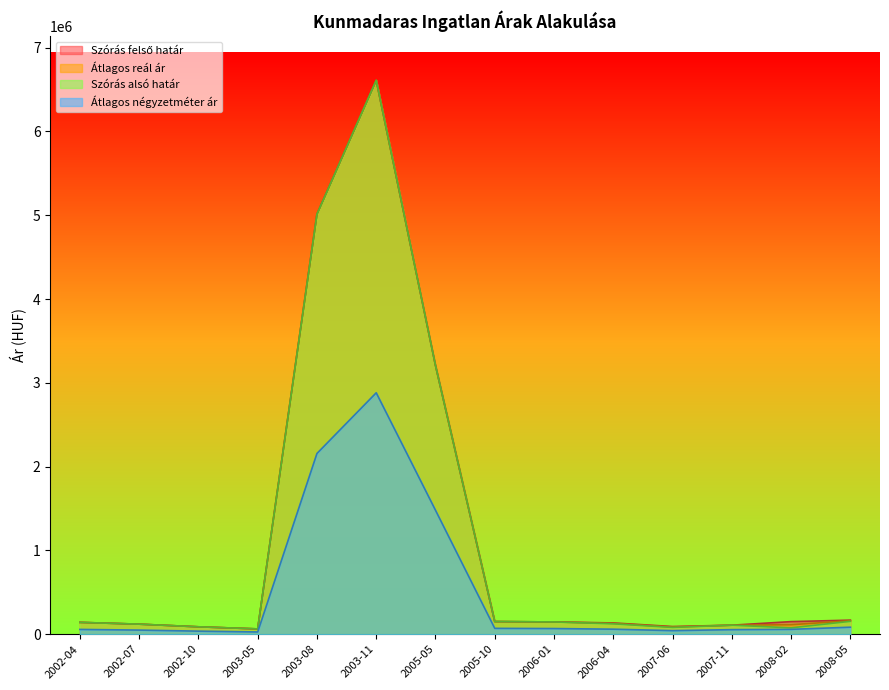

How many data points in Átlagos reál ár are above 141300?

6